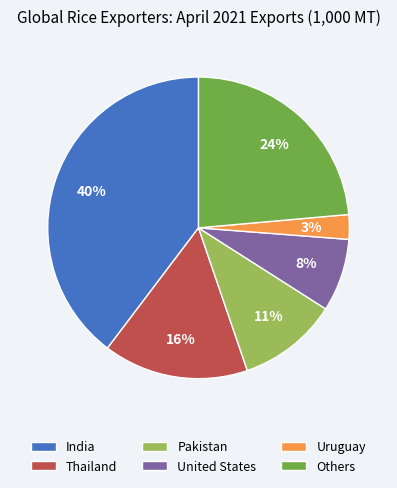

Count the number of slices in the pie.

6